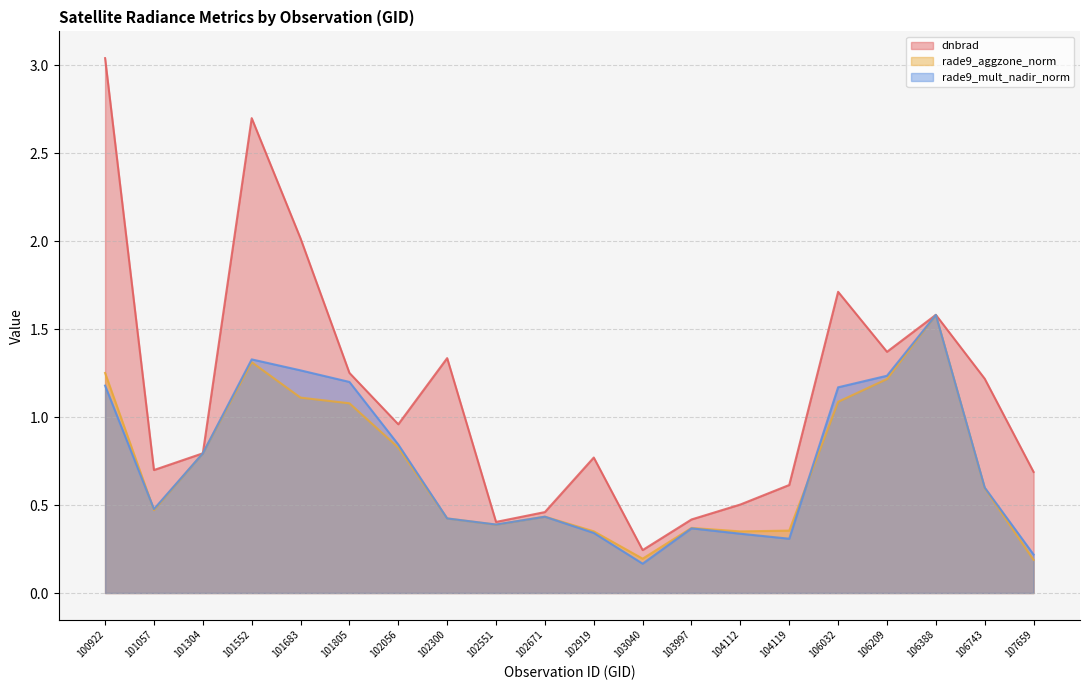

Read the dnbrad value at 101552.

2.7